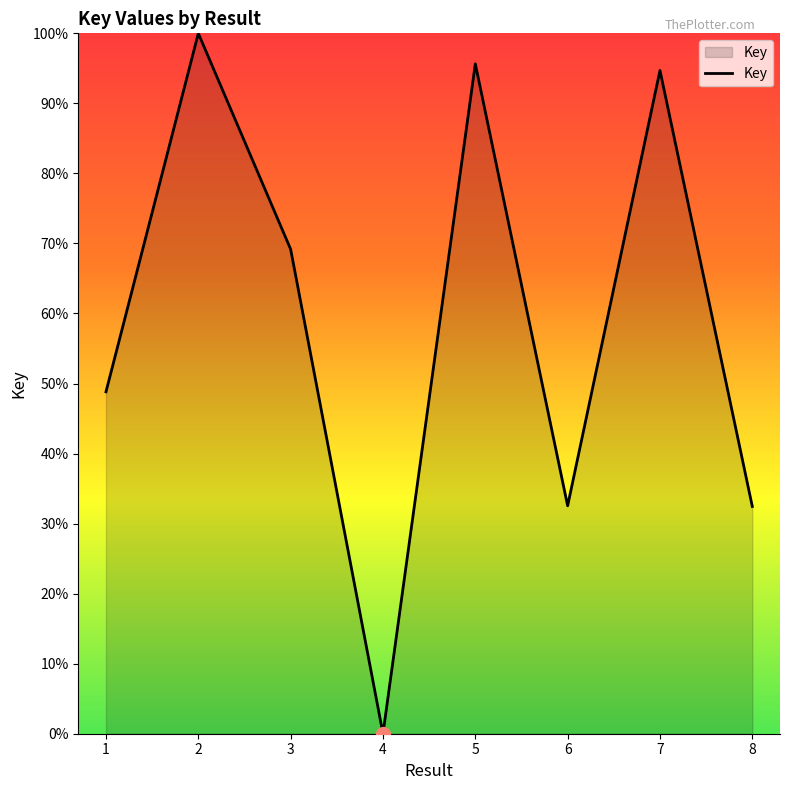

Reading right to left, extract all data points from this chart.

8=32.5	7=94.7	6=32.5	5=95.6	4=0.0	3=69.2	2=100.0	1=48.8